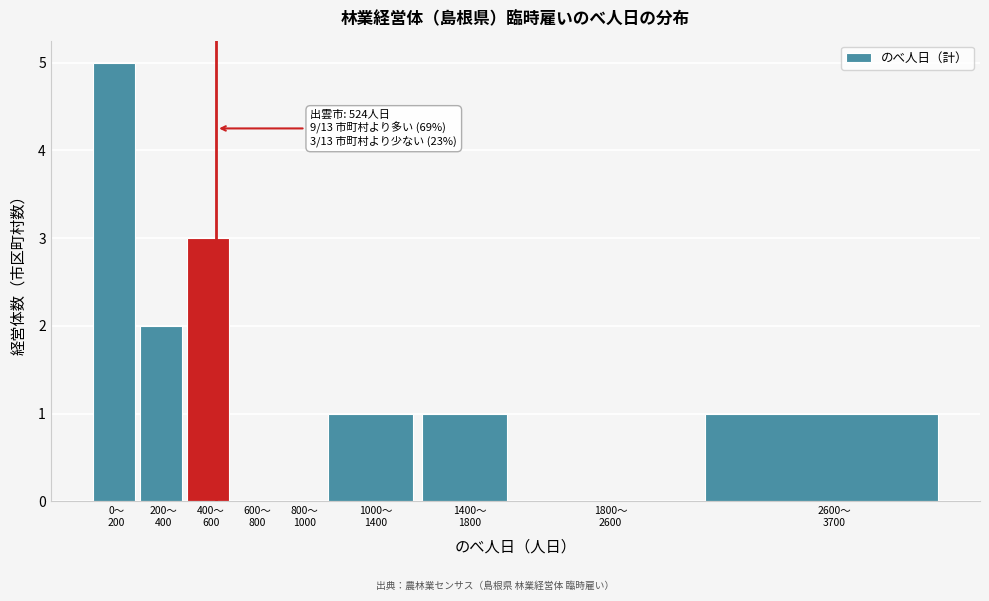

What is the sum of all values?

13